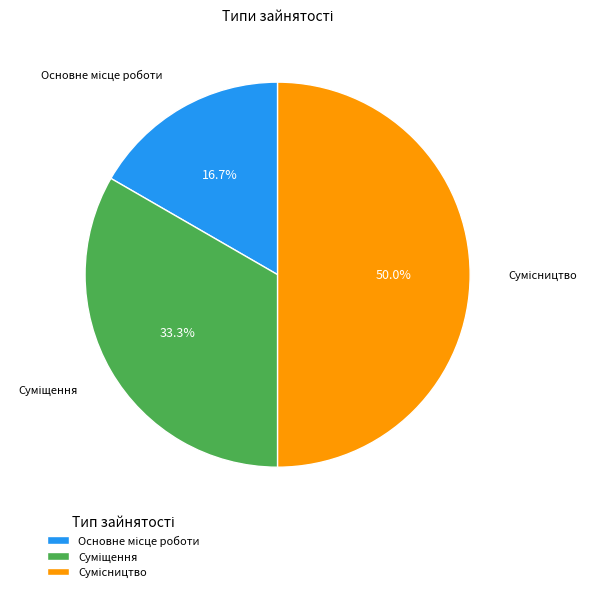

To the nearest percent, what portion does Основне місце роботи represent?

17%